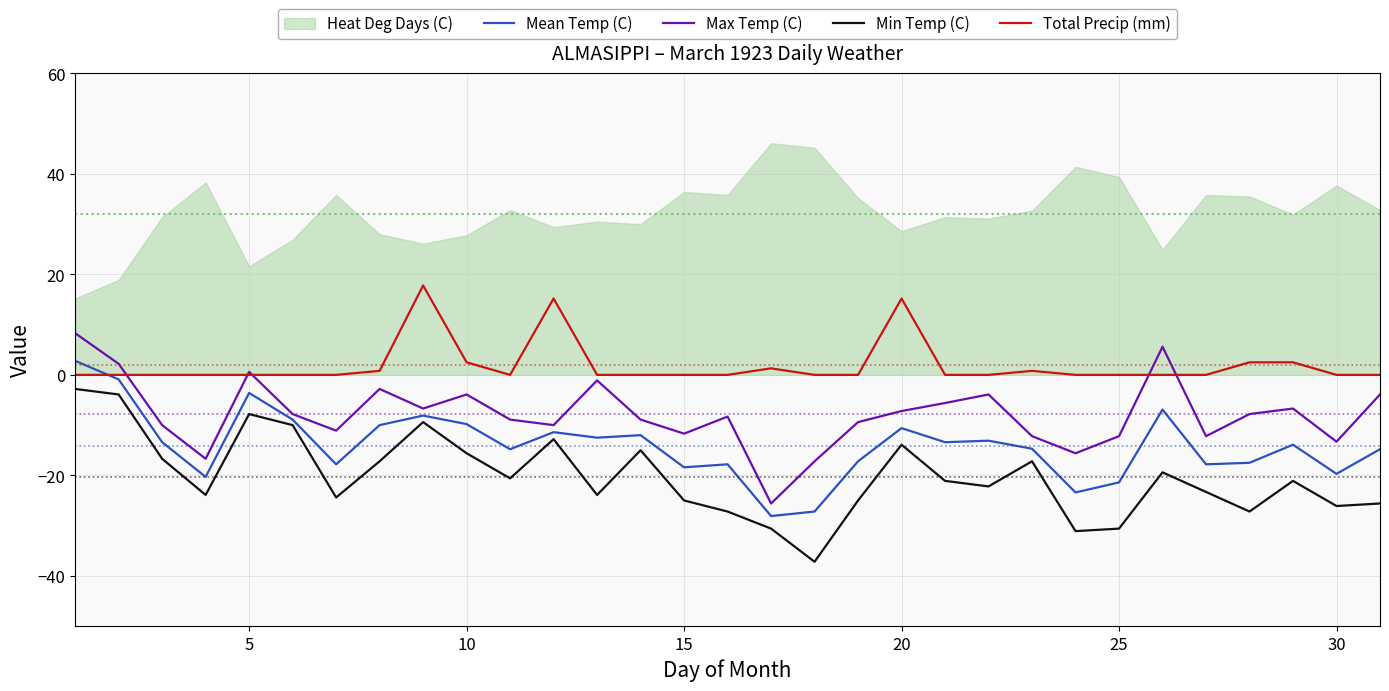

What is the highest value of the Max Temp (C) series?

8.3